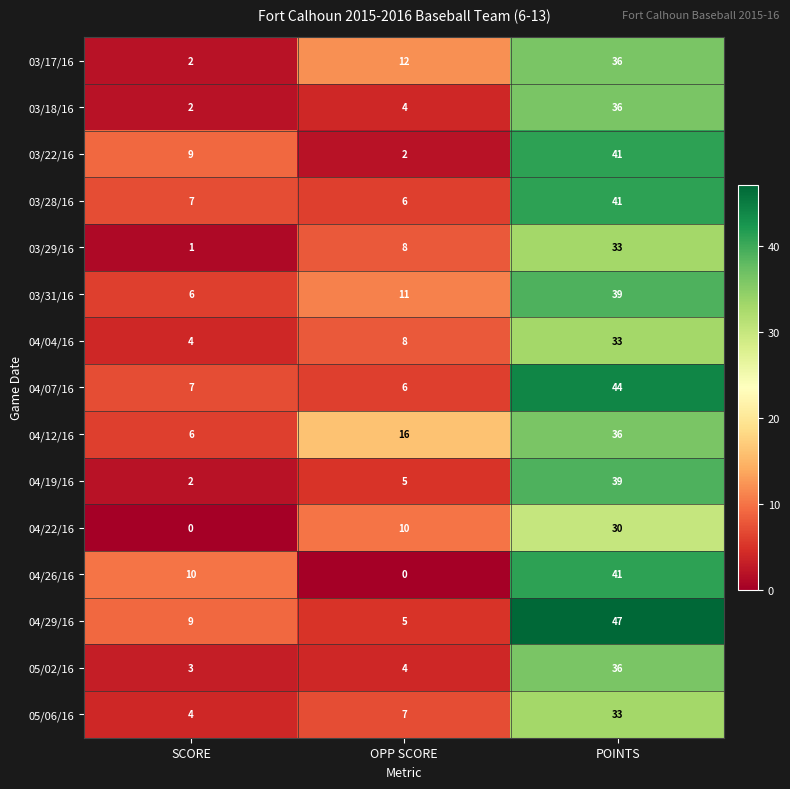

Rank the categories by 05/06/16 value from lowest to highest.

SCORE, OPP SCORE, POINTS